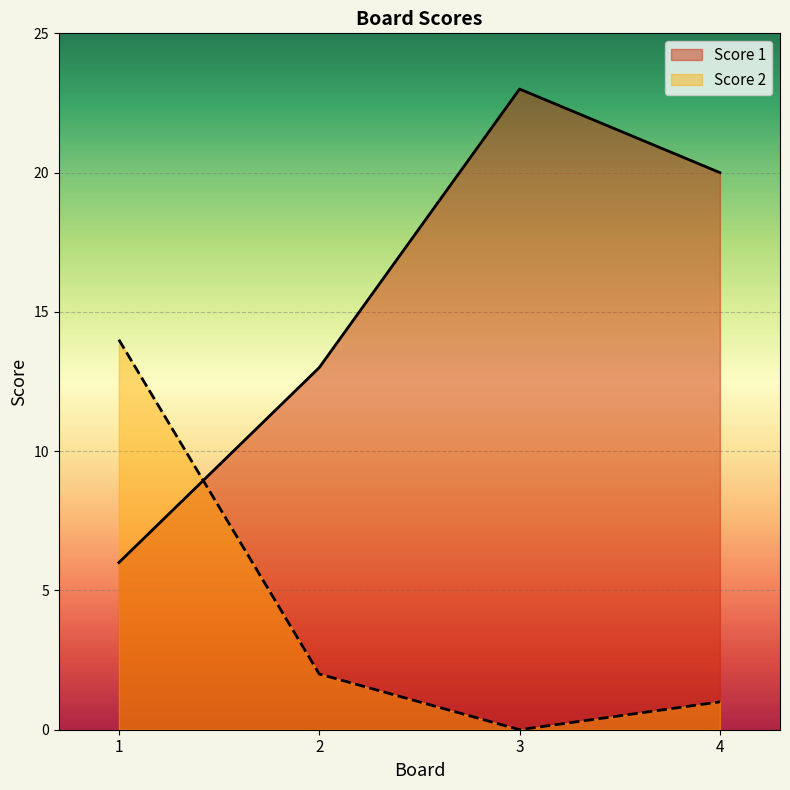

Where is Score 2 nearest to the value 7?

2